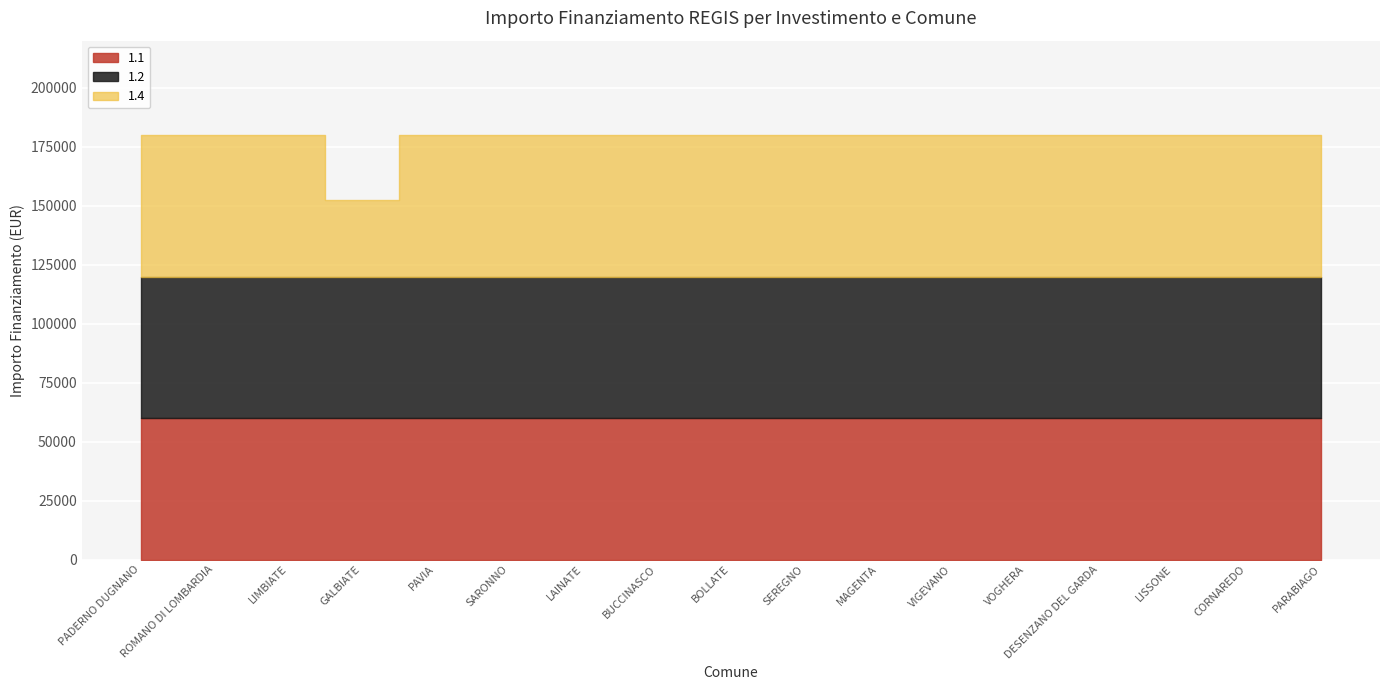

What is the minimum value shown in the chart?

32589